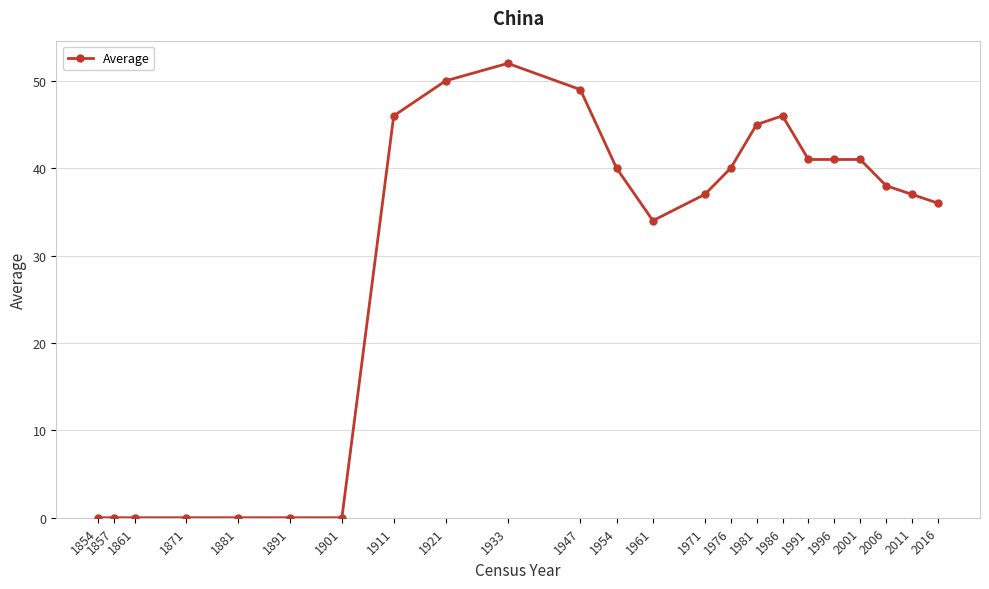

Is this an area chart (filled region under the line)?

No